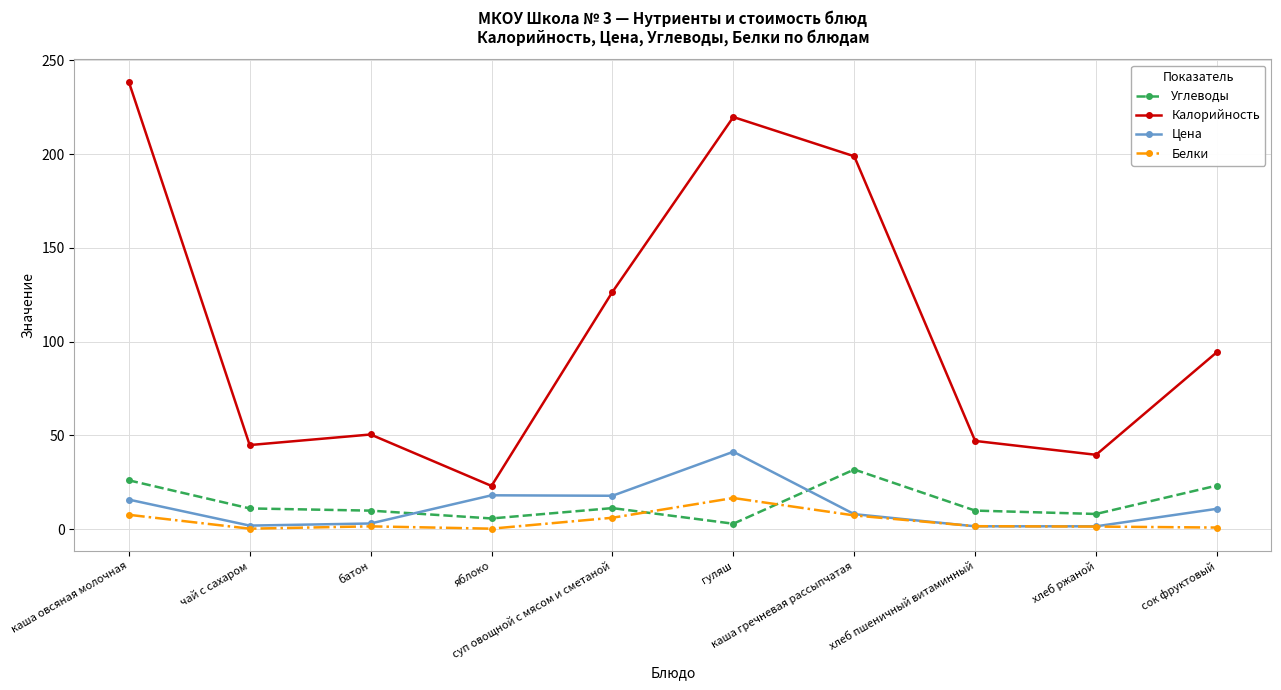

What is the difference between the Белки values at каша овсяная молочная and батон?

6.2